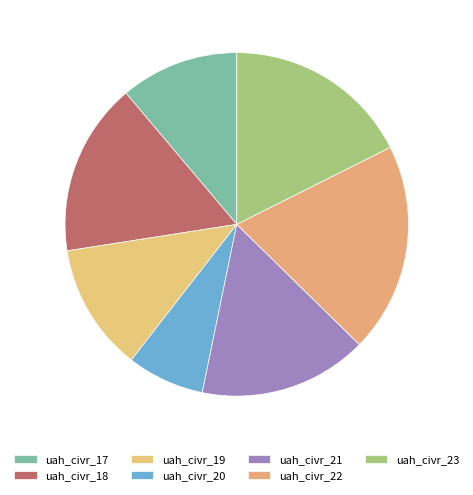

How many segments does this pie chart have?

7